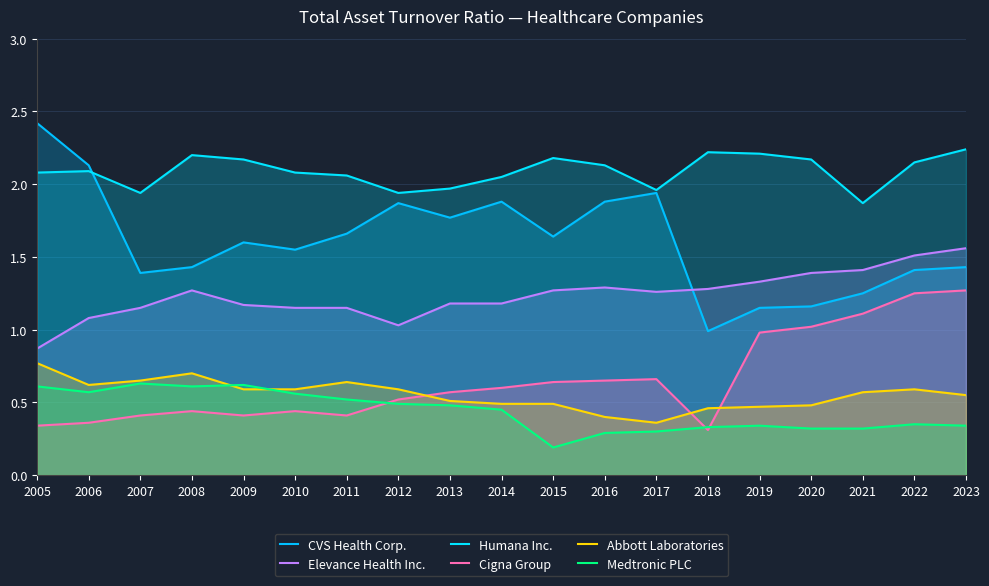

The value of Elevance Health Inc. at 2008 is 1.3. True or false?

True